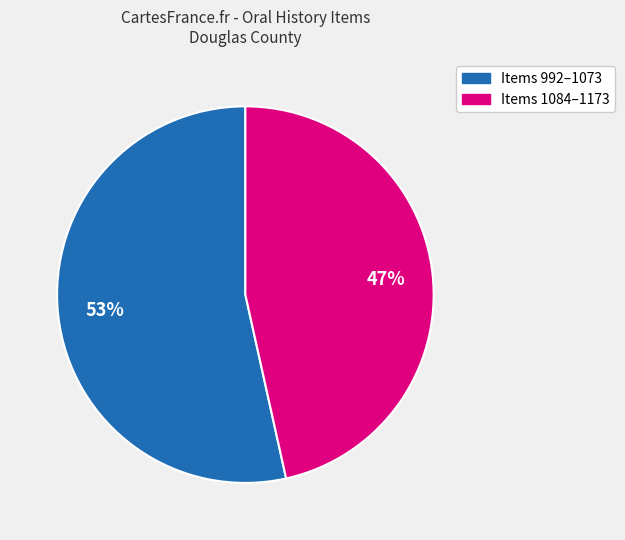

To the nearest percent, what is the average slice percentage?

50%